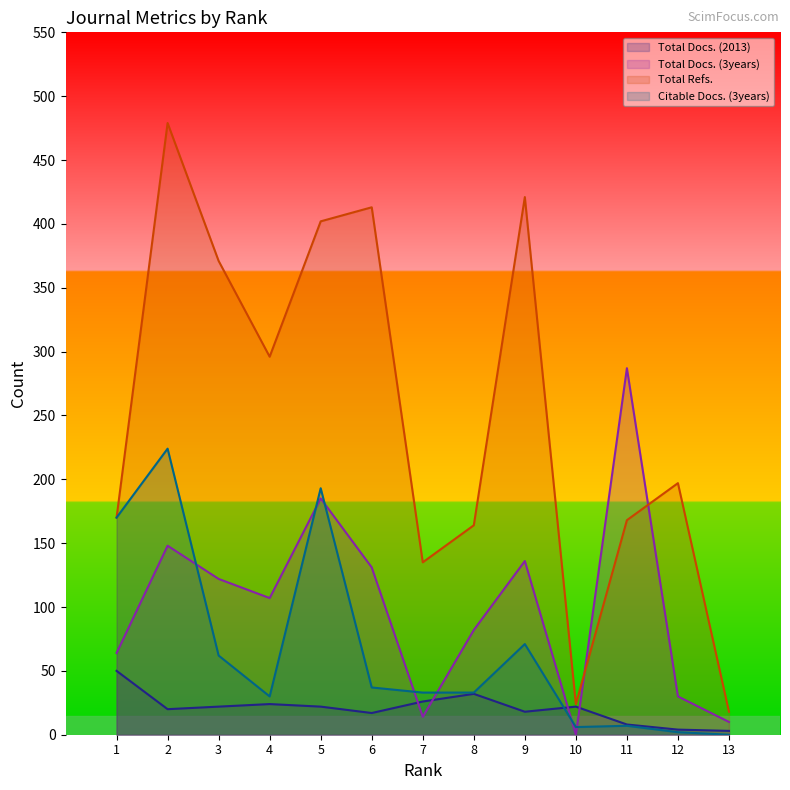

What is the total value across all series at 6?

598